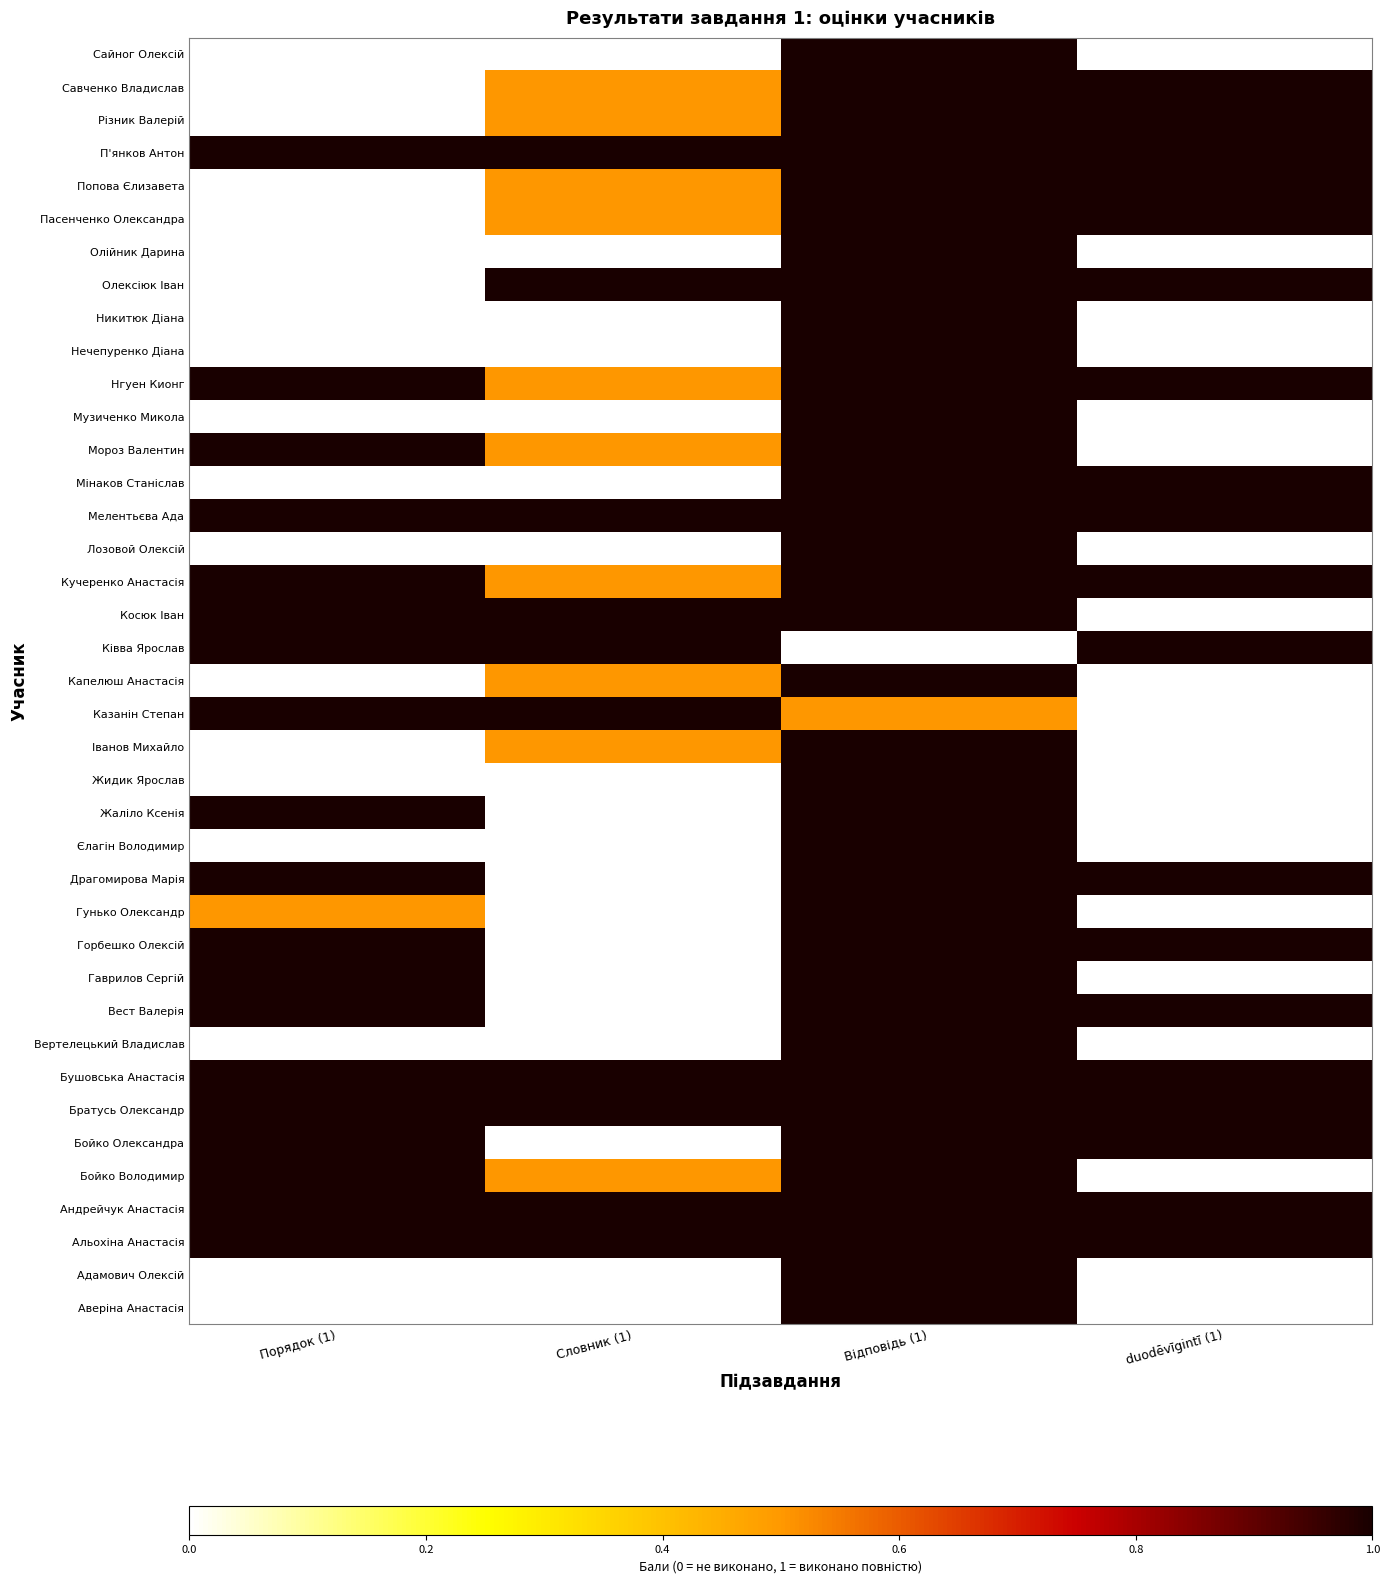

Rank the series by their maximum value, from highest to lowest.

Аверіна Анастасія, Адамович Олексій, Альохіна Анастасія, Андрейчук Анастасія, Бойко Володимир, Бойко Олександра, Братусь Олександр, Бушовська Анастасія, Вертелецький Владислав, Вест Валерія, Гаврилов Сергій, Горбешко Олексій, Гунько Олександр, Драгомирова Марія, Єлагін Володимир, Жаліло Ксенія, Жидик Ярослав, Іванов Михайло, Казанін Степан, Капелюш Анастасія, Ківва Ярослав, Косюк Іван, Кучеренко Анастасія, Лозовой Олексій, Мелентьєва Ада, Мінаков Станіслав, Мороз Валентин, Музиченко Микола, Нгуен Кионг, Нечепуренко Діана, Никитюк Діана, Олексіюк Іван, Олійник Дарина, Пасенченко Олександра, Попова Єлизавета, П'янков Антон, Різник Валерій, Савченко Владислав, Сайног Олексій